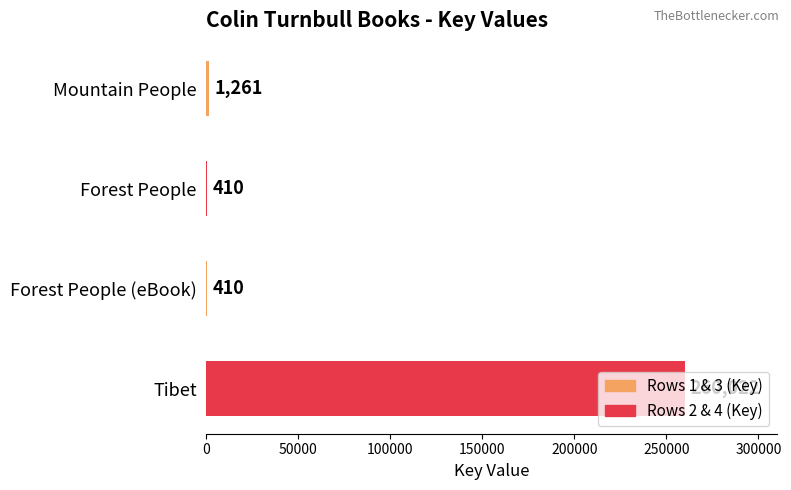

Does the chart contain stacked bars?

No